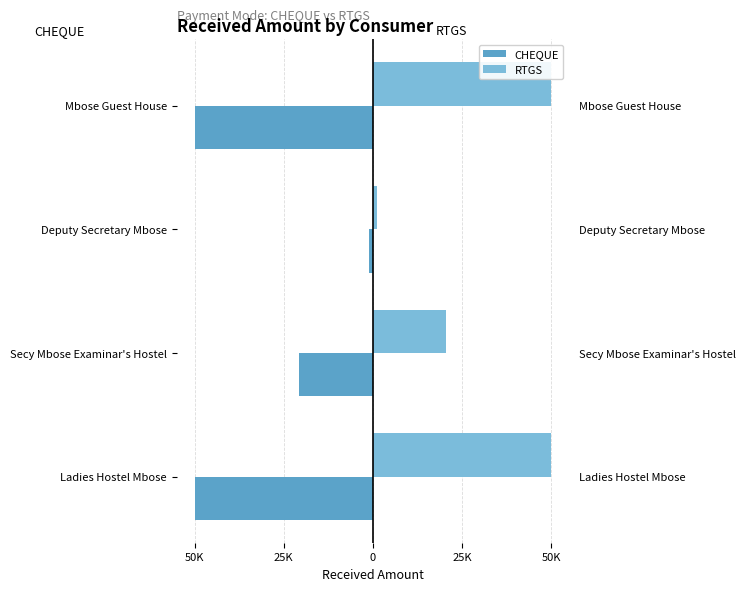

True or false: CHEQUE has a value of -7130 at Secy Mbose Examinar's Hostel.

False